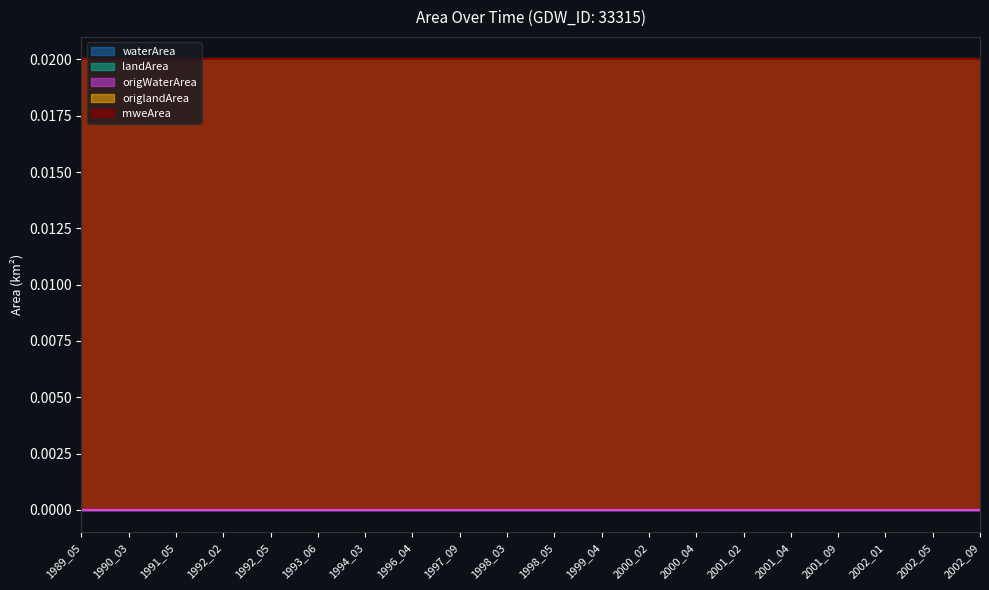

Is the value of origWaterArea at 1998_05 greater than the value of waterArea at 2002_05?

No